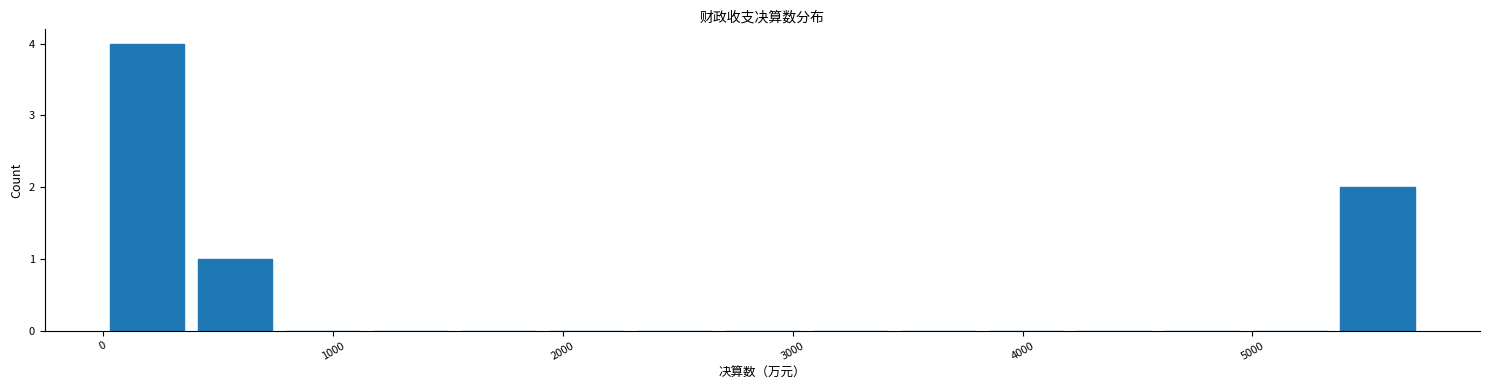

Read against the x-axis, roughly where is the centre of the tallest bar?

200